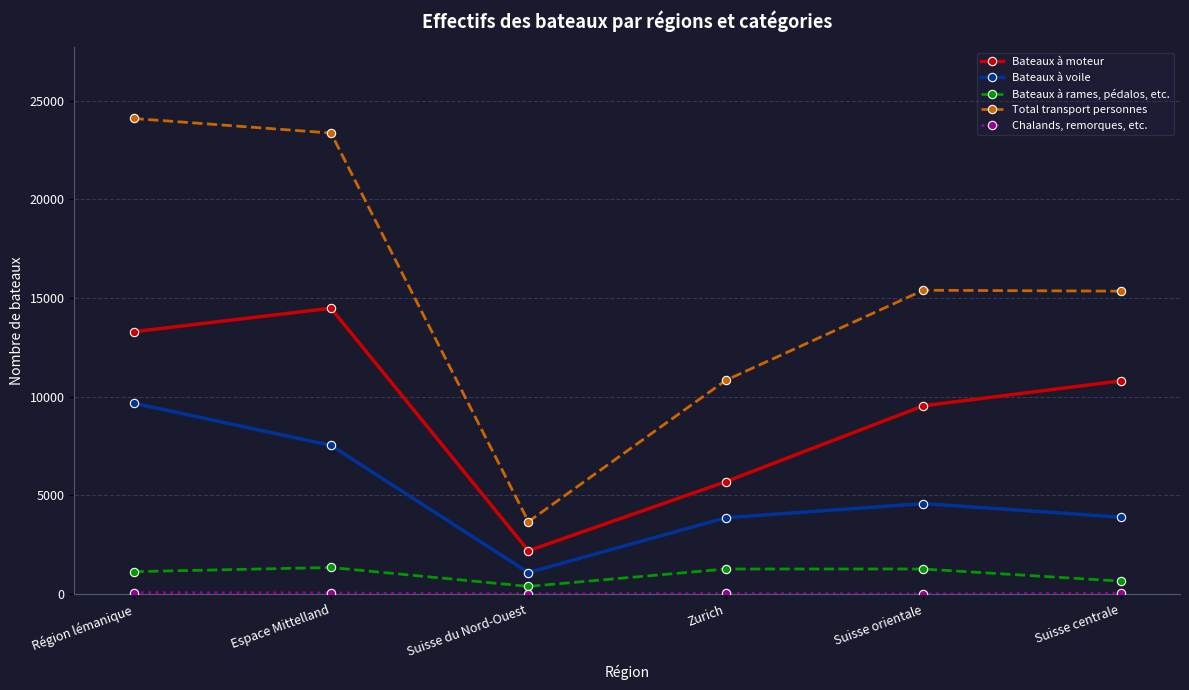

Does the chart display data point markers on the line(s)?

Yes